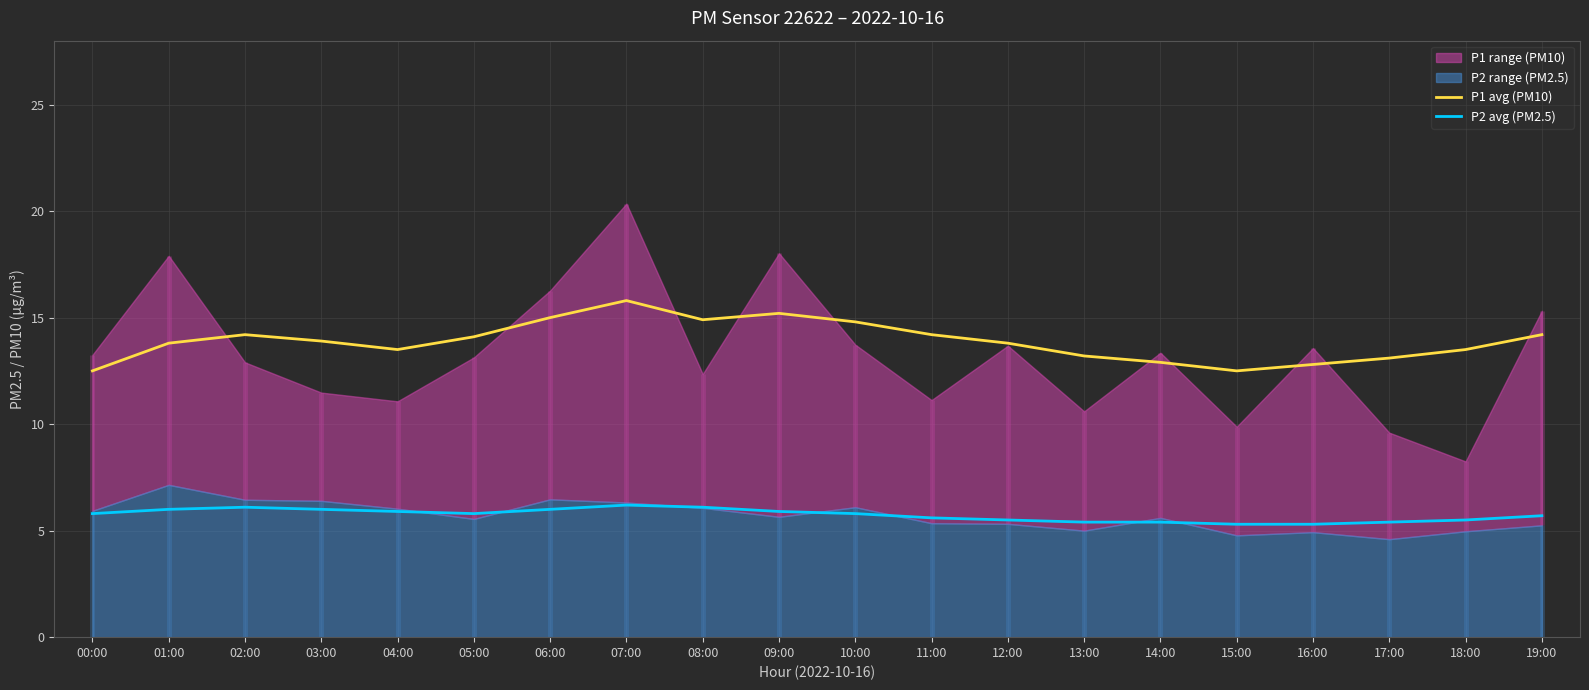

Where is P2 avg (PM2.5) nearest to the value 5?

15:00